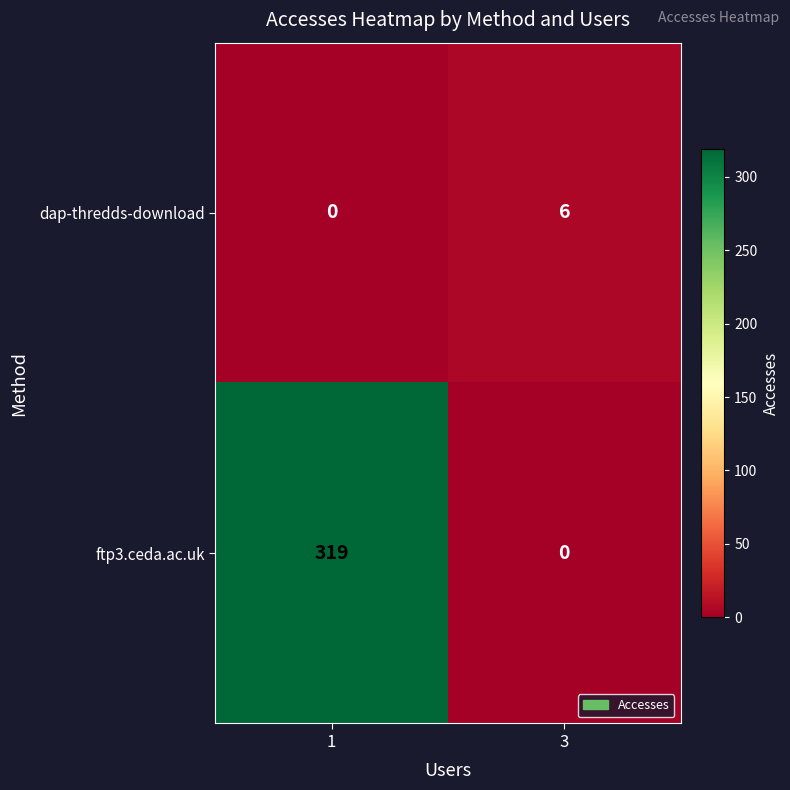

Which series has the largest total across all categories?

ftp3.ceda.ac.uk